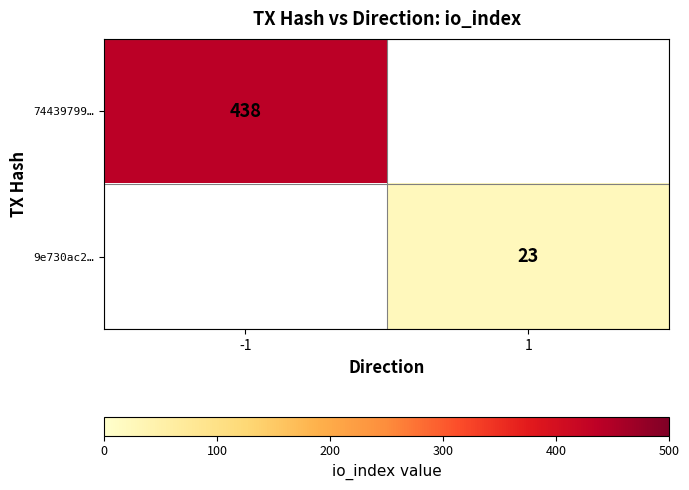

The 74439799… series shows 438 at -1. True or false?

True